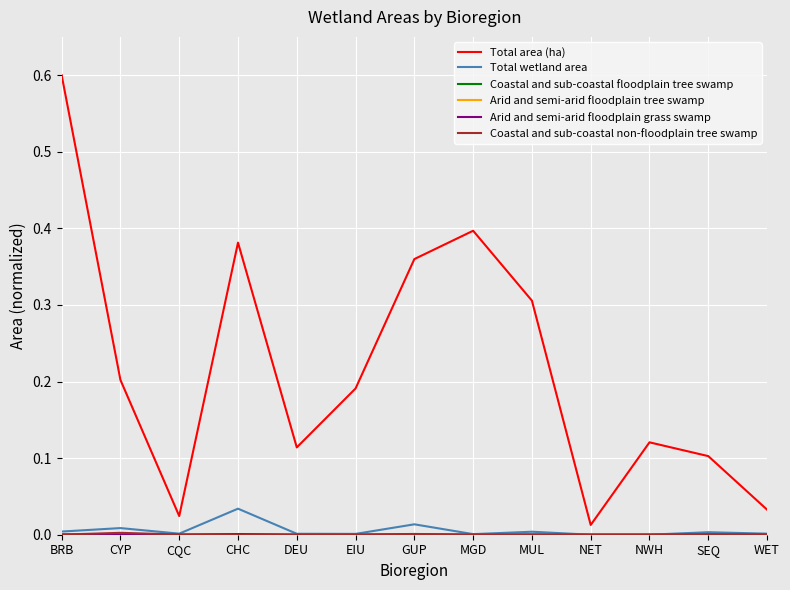

Where is Total area (ha) nearest to the value 0?

NET